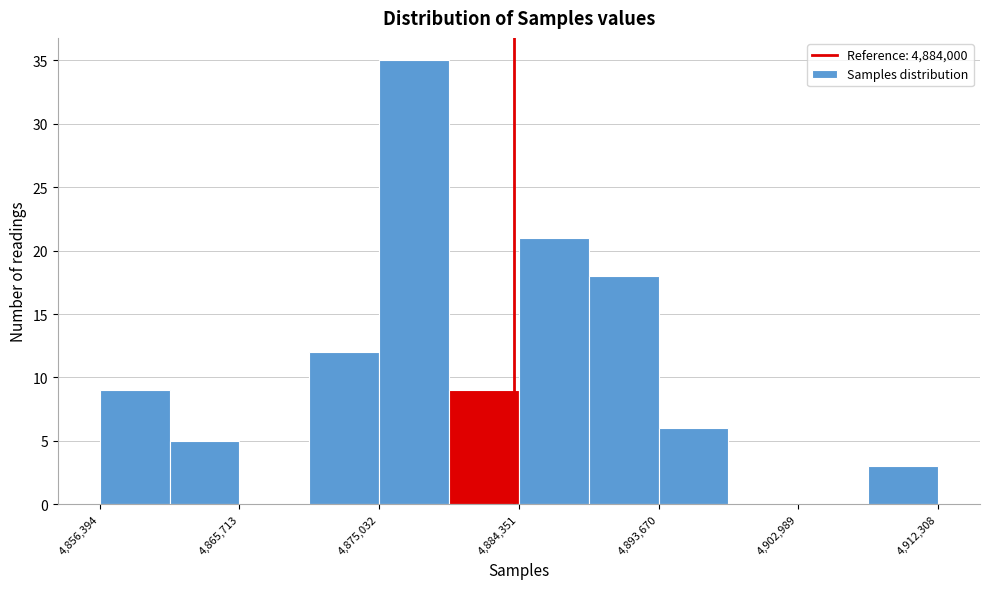

Over which range of the x-axis is the bar tallest?

4875000 to 4880000